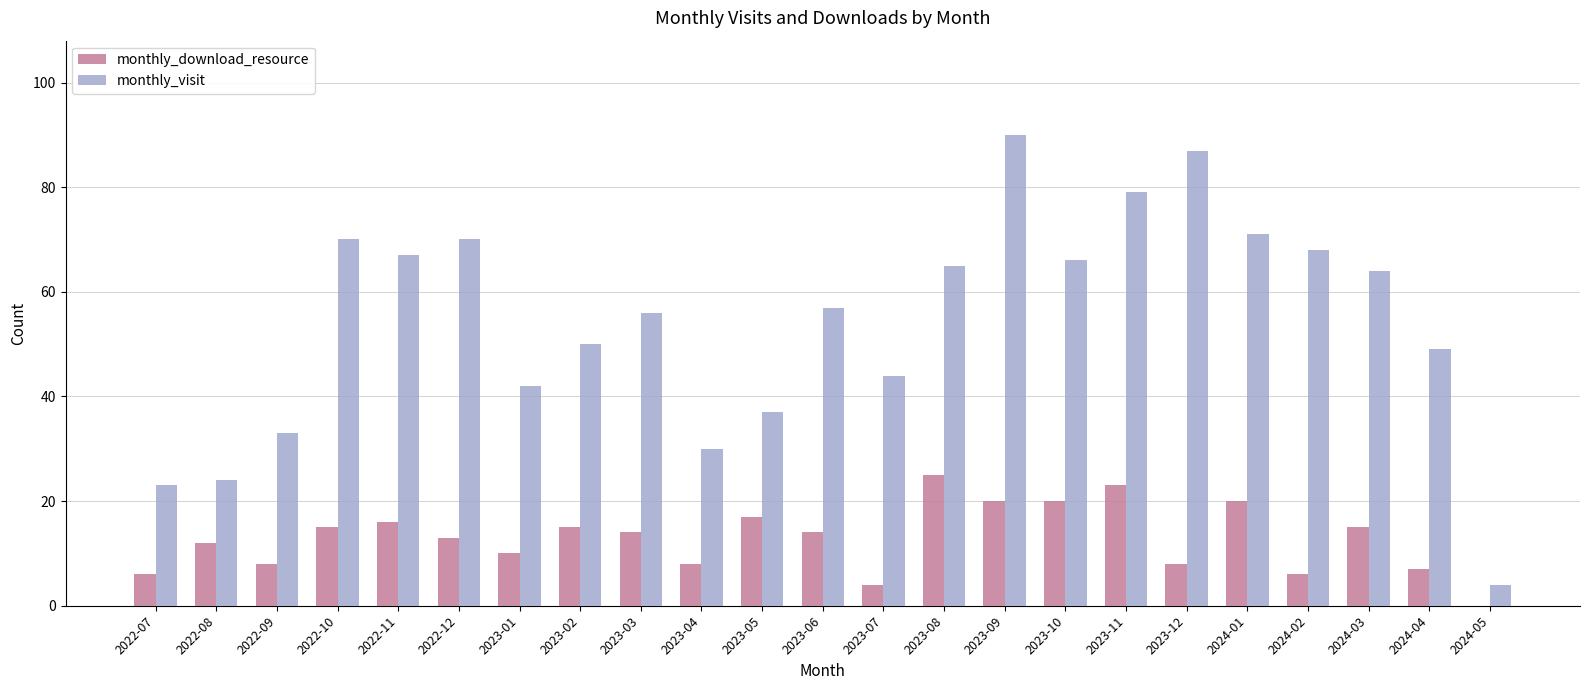

Reading right to left, extract all data points from this chart.

monthly_download_resource: 0	7	15	6	20	8	23	20	20	25	4	14	17	8	14	15	10	13	16	15	8	12	6
monthly_visit: 4	49	64	68	71	87	79	66	90	65	44	57	37	30	56	50	42	70	67	70	33	24	23